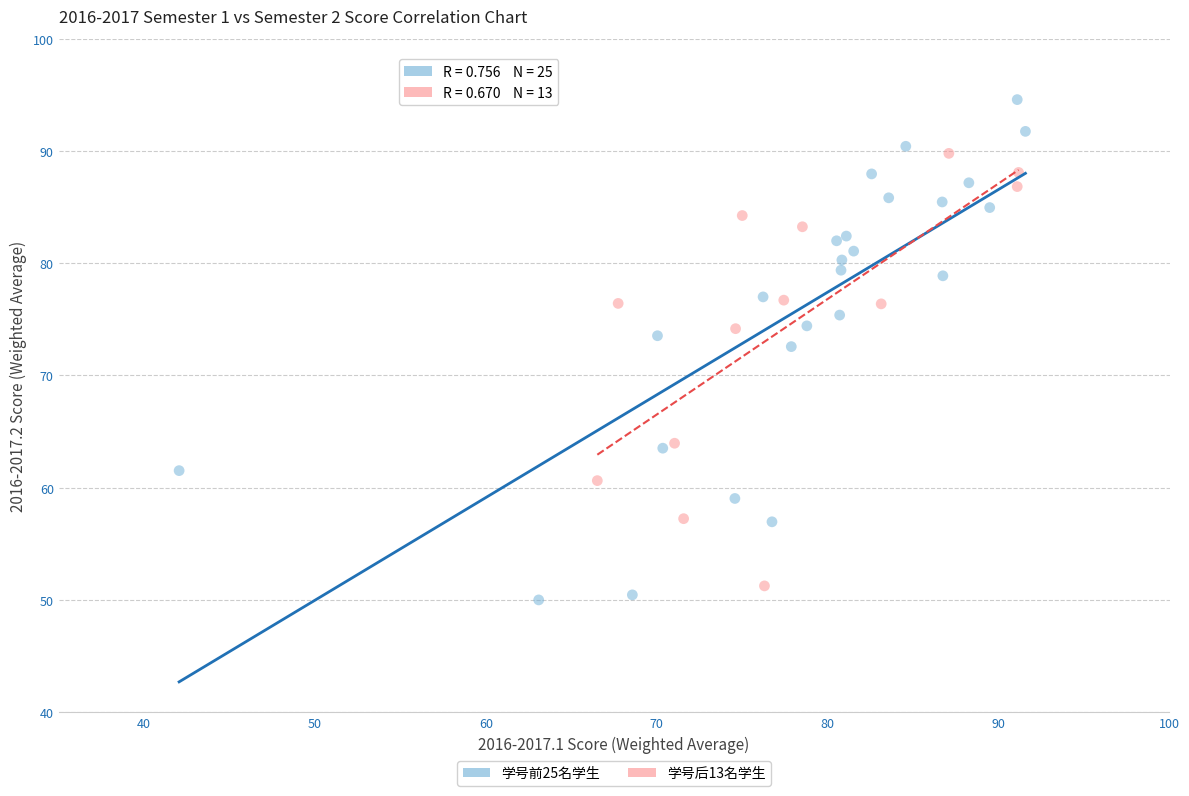

Which series has the widest spread of Y values?

学号前25名学生